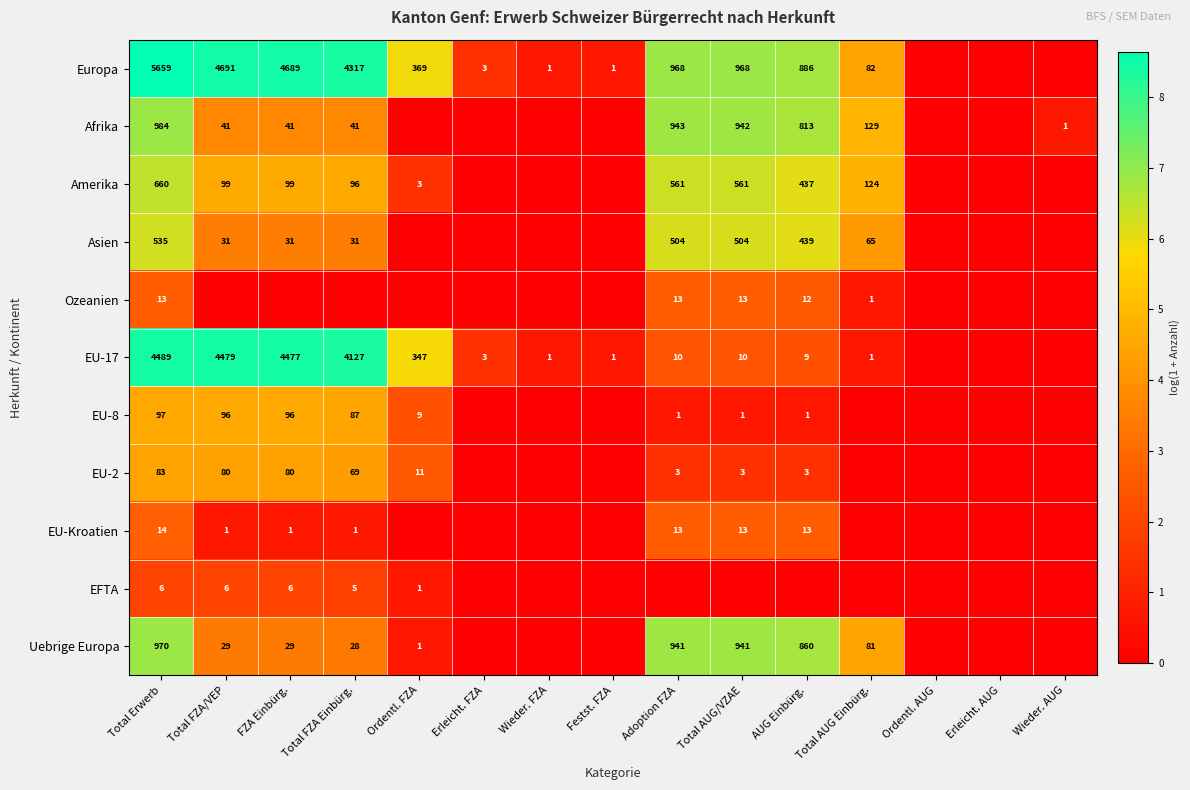

True or false: EU-17 has a value of 4127 at Total FZA Einbürg..

True